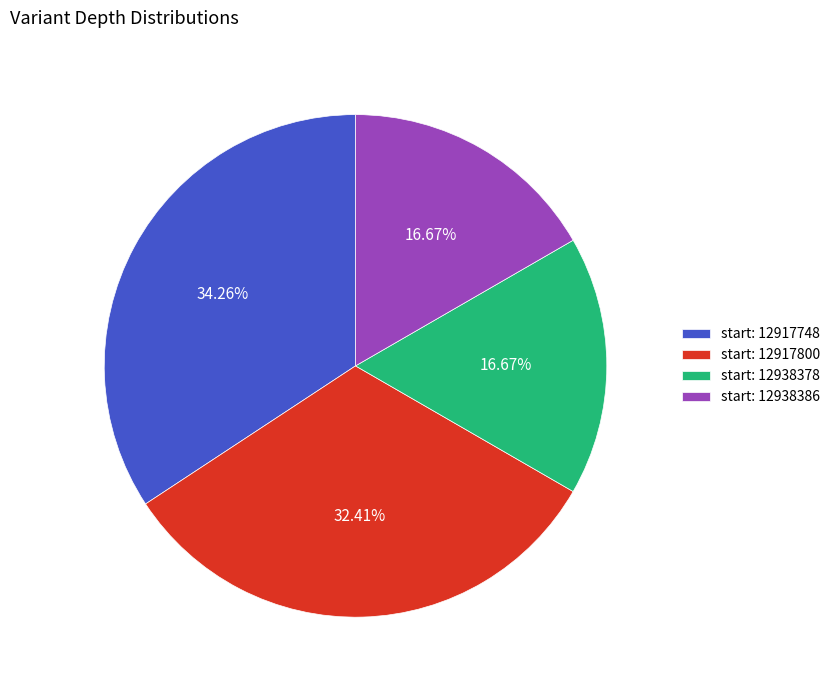

Is the sum of start: 12917748 and start: 12938378 greater than half?

Yes